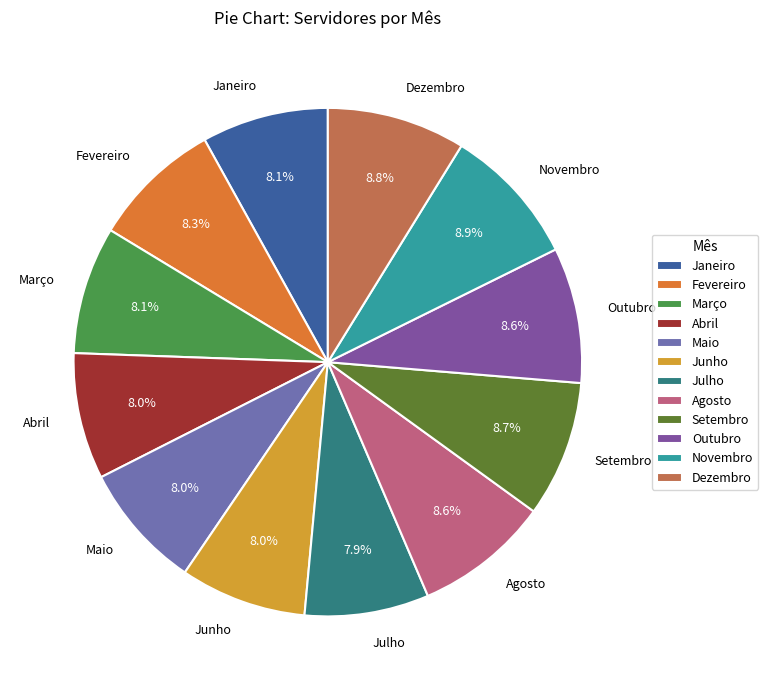

Count the number of slices in the pie.

12